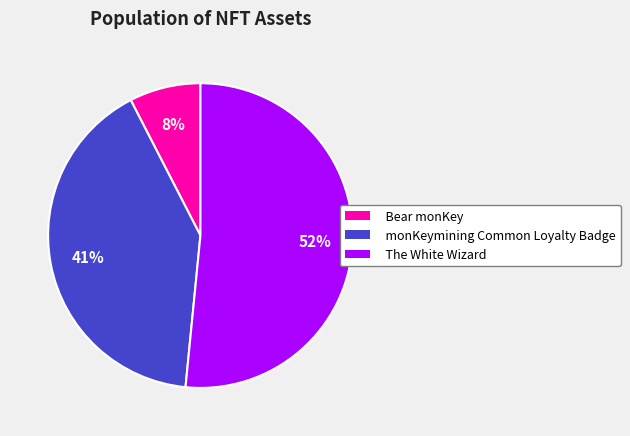

Does any single category account for the majority?

Yes